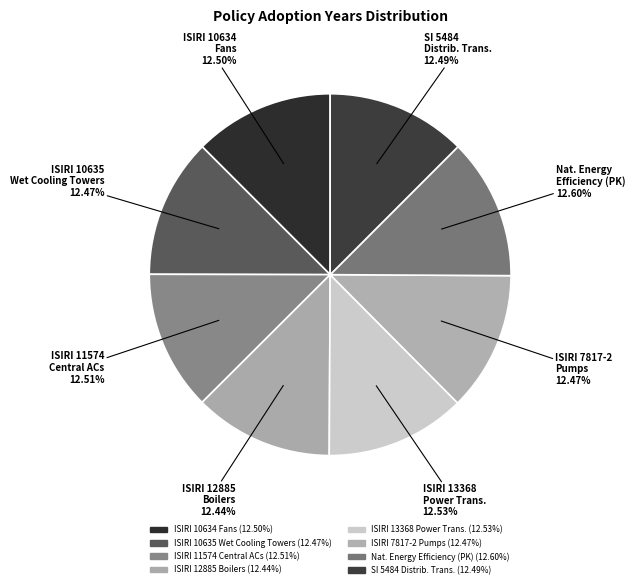

Count the number of slices in the pie.

8